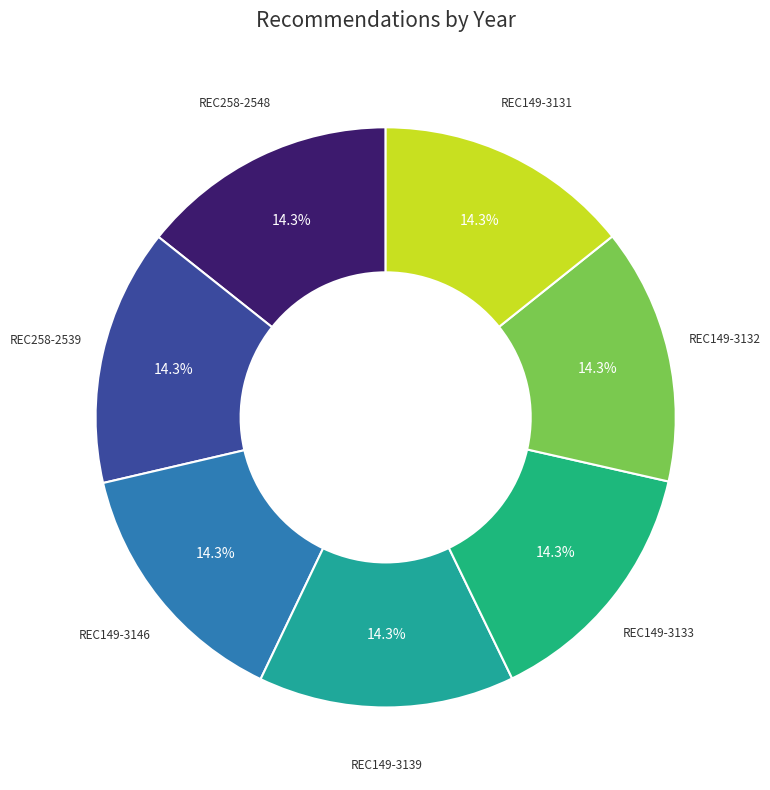

What percentage is the REC149-3131 slice, to the nearest percent?

14%